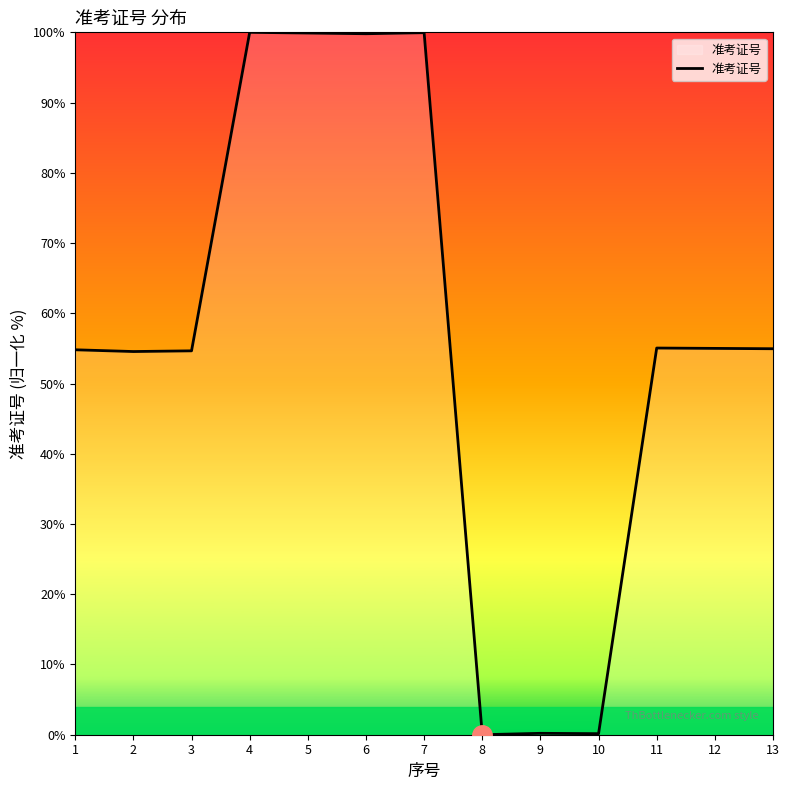

What is the greatest value displayed?

100.0